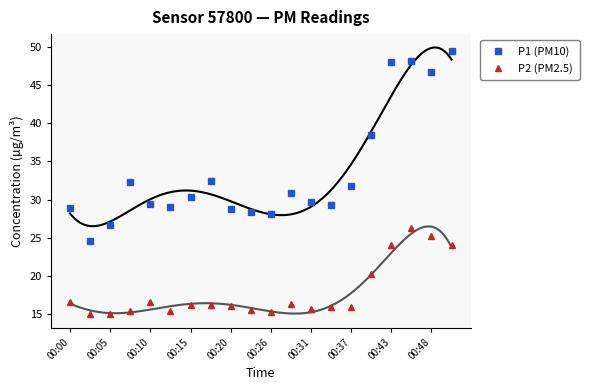

What position from the left is 00:00?

1